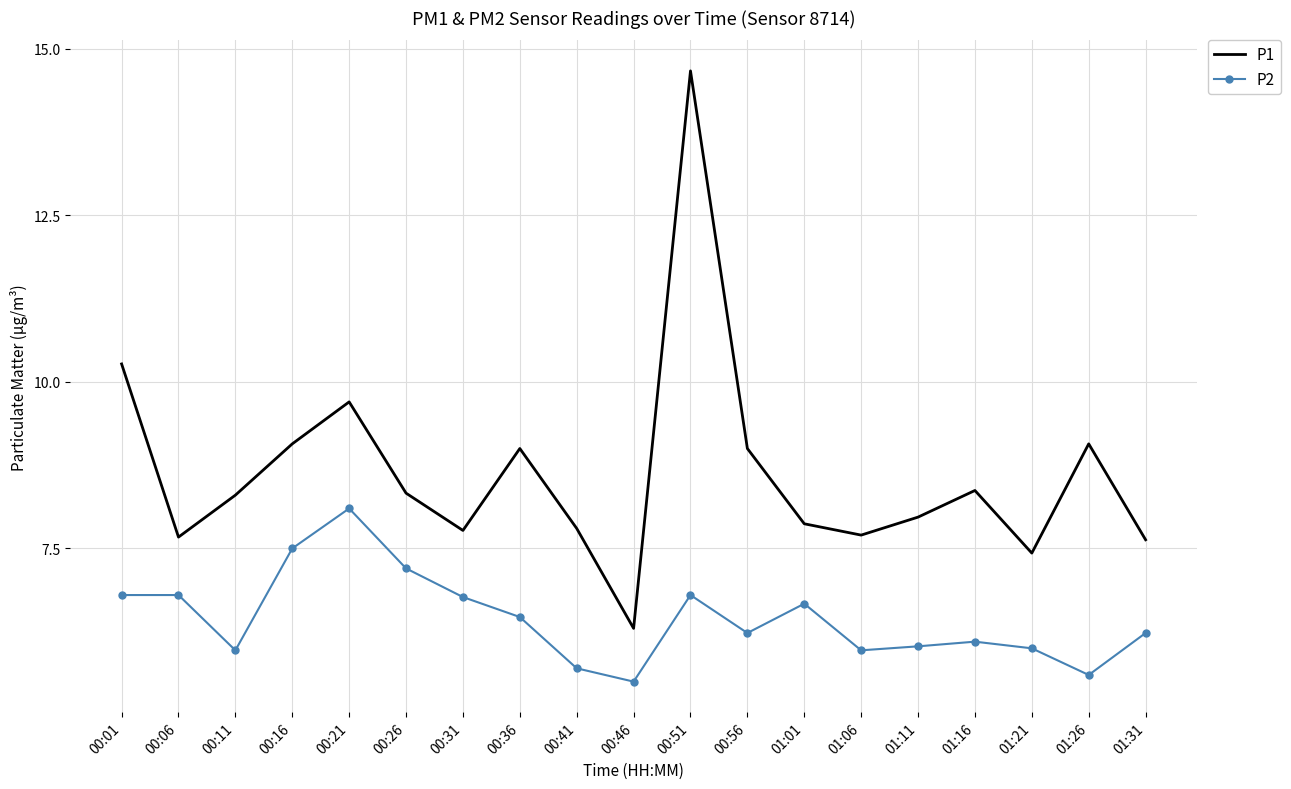

Which series has the largest range (max minus min)?

P1